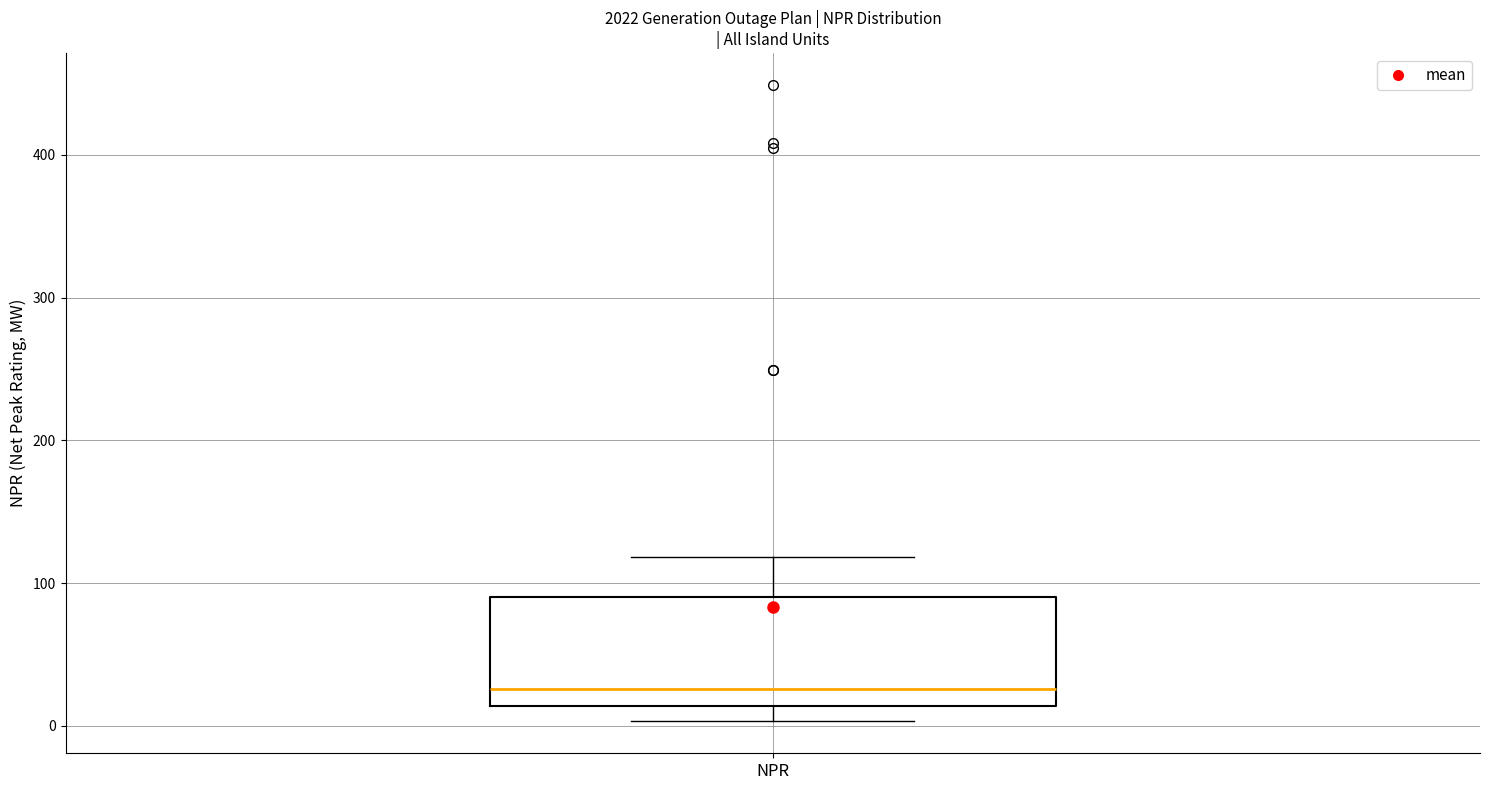

Read this box plot against the y-axis: the position of the median line, the range covered by the box, and the ends of both whiskers. The values are not printed on the chart, so give them approximately, as read against the axis.

median 30, box 10 to 90, whiskers 0 to 120